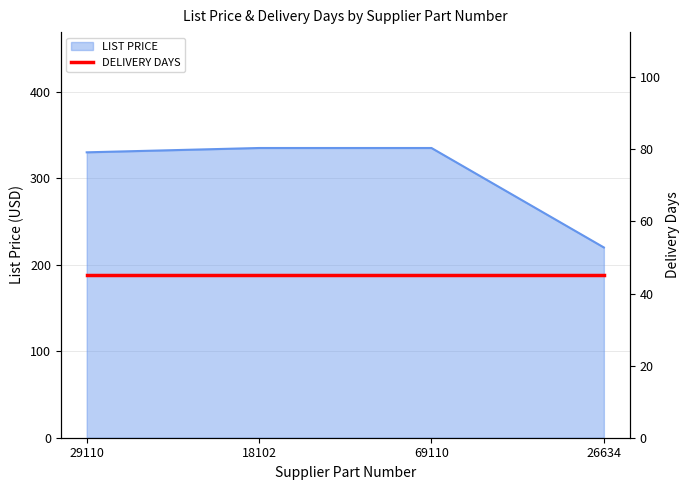

Which category has the lowest value across all series?

26634